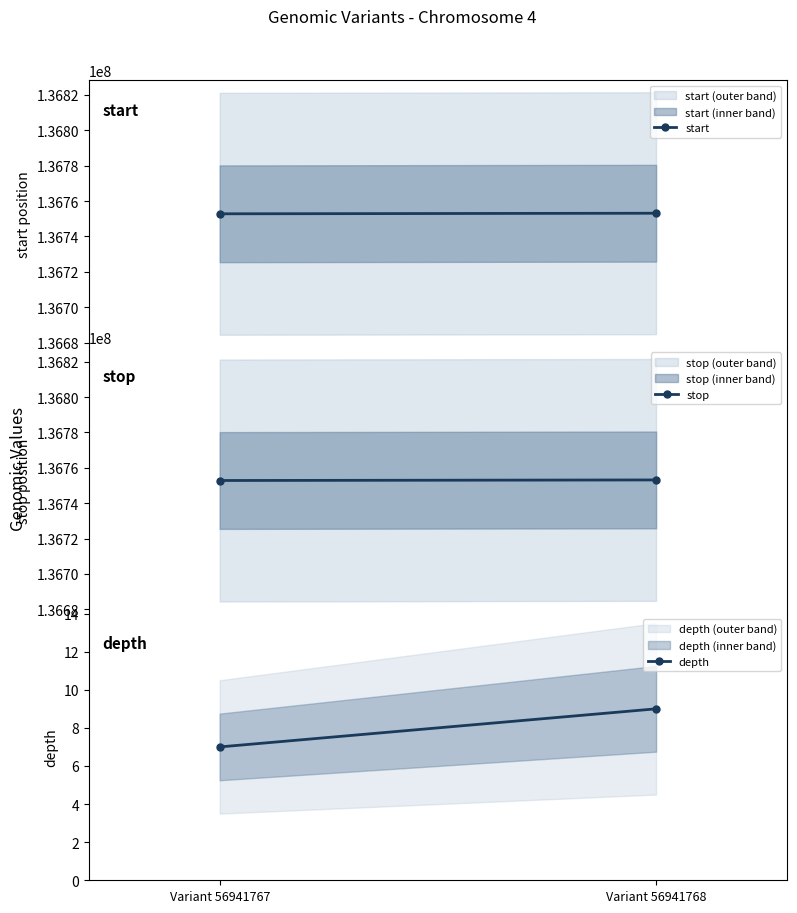

Is the value of start at Variant 56941768 greater than the value of depth at Variant 56941767?

Yes